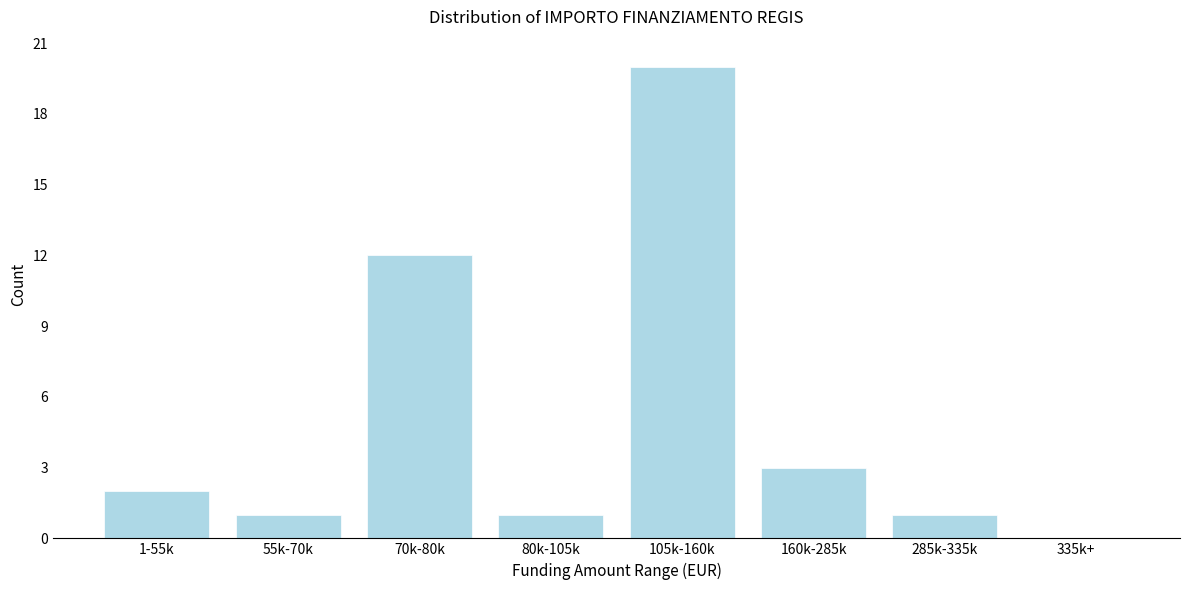

Reading left to right, what are all the values shown in this chart?

1-55k=2	55k-70k=1	70k-80k=12	80k-105k=1	105k-160k=20	160k-285k=3	285k-335k=1	335k+=0